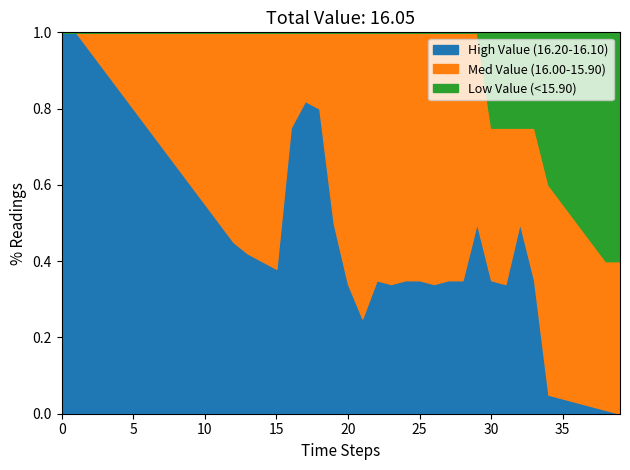

Reading left to right, transcribe all the data shown in this chart.

High Value (16.20-16.10): 1.0	1.0	0.9	0.9	0.8	0.8	0.8	0.7	0.7	0.6	0.6	0.5	0.5	0.4	0.4	0.4	0.8	0.8	0.8	0.5	0.3	0.2	0.3	0.3	0.3	0.3	0.3	0.3	0.3	0.5	0.3	0.3	0.5	0.3	0.1	0.0	0.0	0.0	0.0	0.0
Med Value (16.00-15.90): 0.0	0.0	0.1	0.1	0.1	0.2	0.2	0.3	0.3	0.4	0.5	0.5	0.6	0.6	0.6	0.6	0.2	0.2	0.2	0.5	0.7	0.8	0.7	0.7	0.7	0.7	0.7	0.7	0.7	0.5	0.4	0.4	0.2	0.4	0.6	0.5	0.5	0.4	0.4	0.4
Low Value (<15.90): 0.0	0.0	0.0	0.0	0.0	0.0	0.0	0.0	0.0	0.0	0.0	0.0	0.0	0.0	0.0	0.0	0.0	0.0	0.0	0.0	0.0	0.0	0.0	0.0	0.0	0.0	0.0	0.0	0.0	0.0	0.2	0.2	0.2	0.2	0.4	0.5	0.5	0.6	0.6	0.6